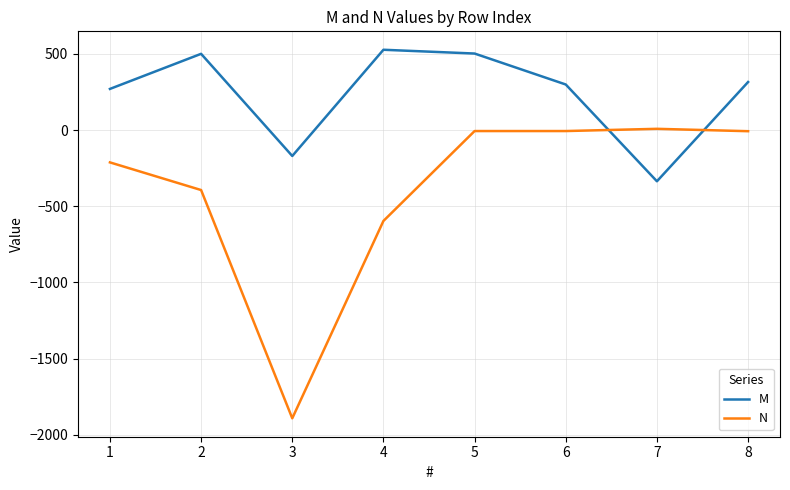

After their last crossing, which series has the higher values: M or N?

M